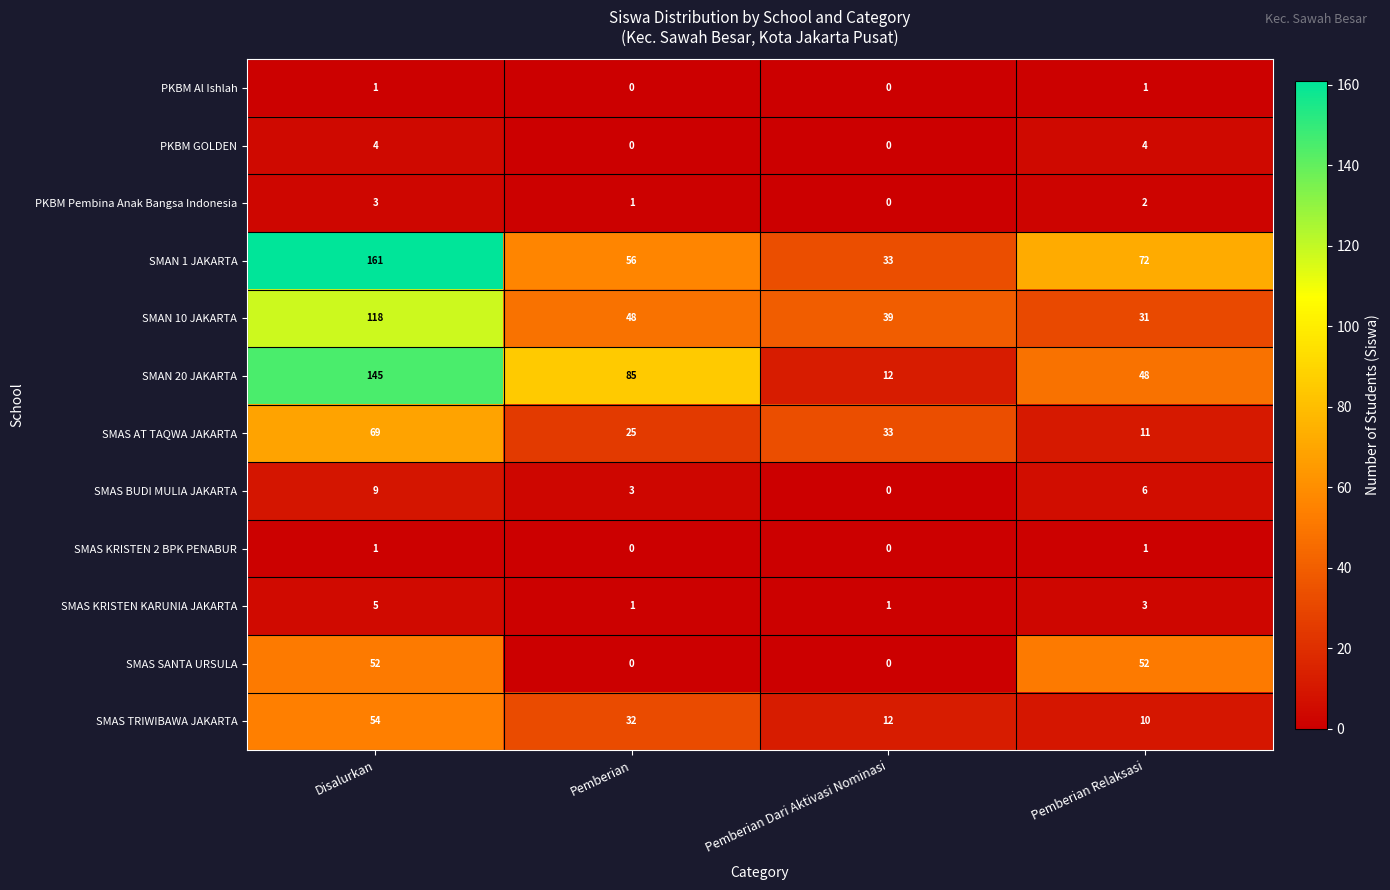

Which series has the largest total across all categories?

SMAN 1 JAKARTA